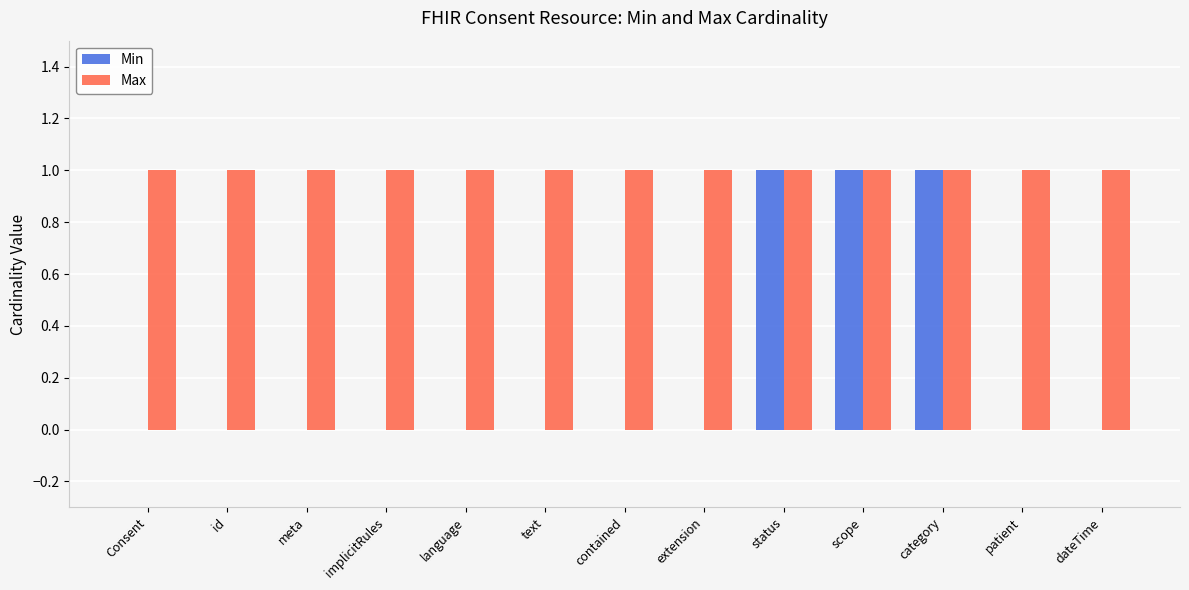

What is the total value across all series at contained?

1